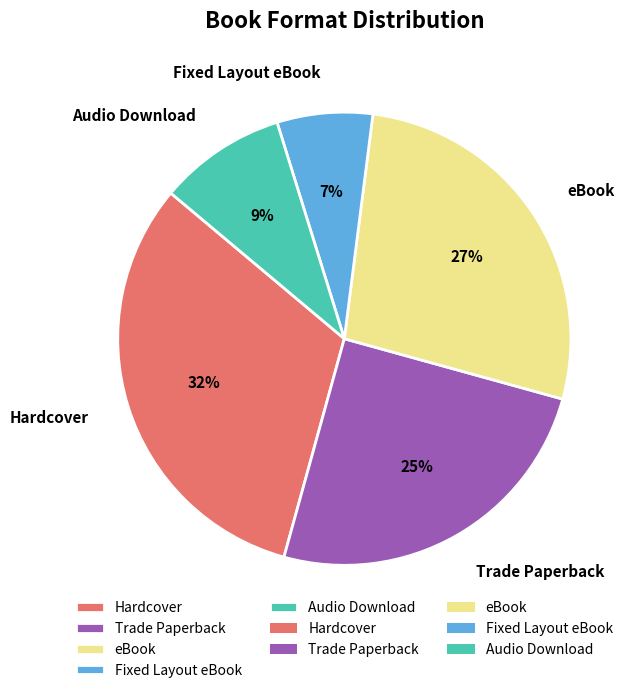

Which slice is the smallest?

Fixed Layout eBook